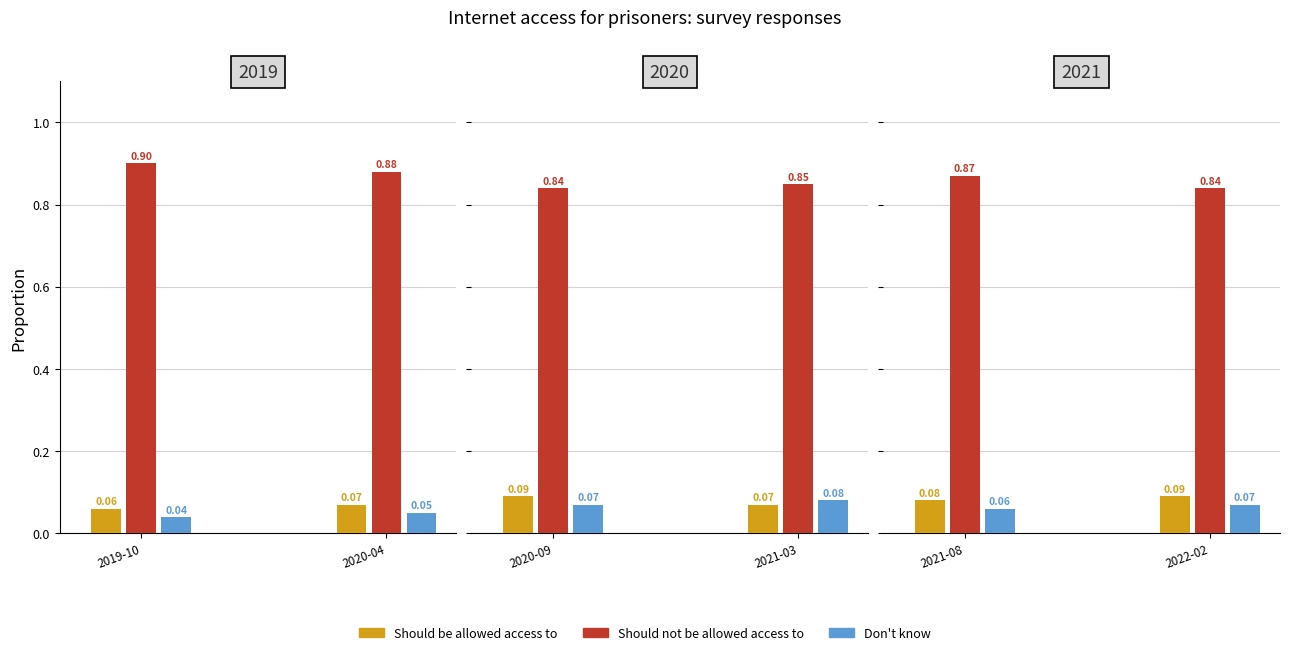

What is the sum of all Should be allowed access to values?

0.5